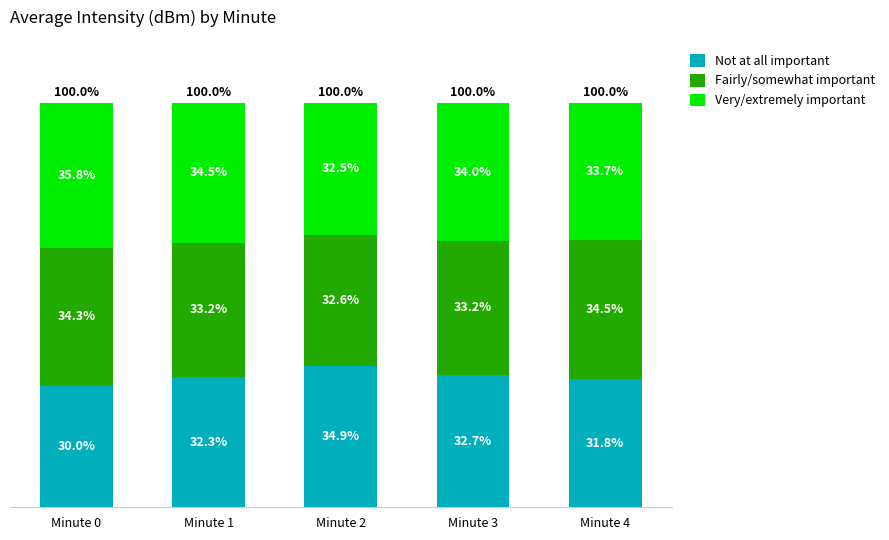

Which category has the lowest value in the Not at all important series?

Minute 0